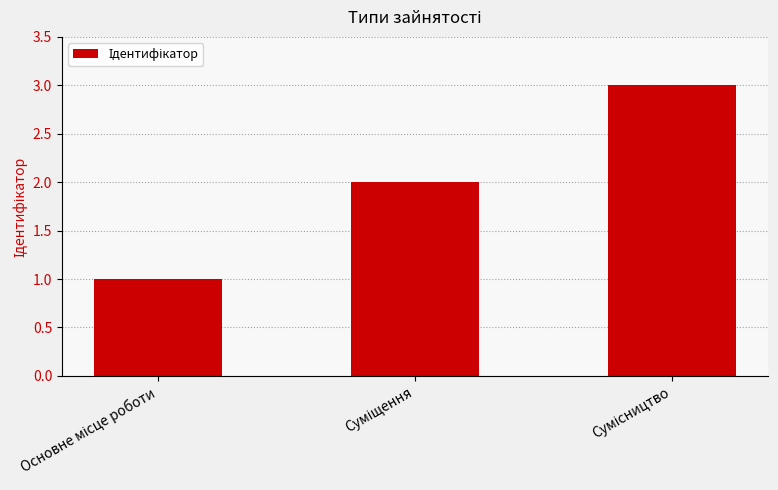

What is the sum of all values?

6